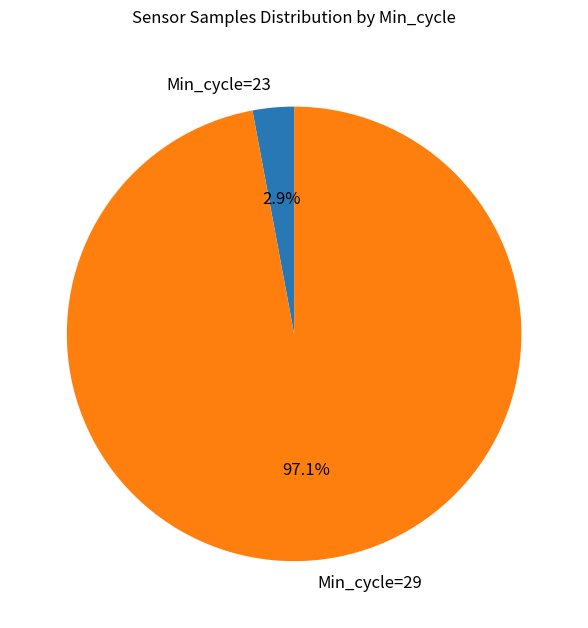

Combined, do Min_cycle=29 and Min_cycle=23 account for over 50%?

Yes